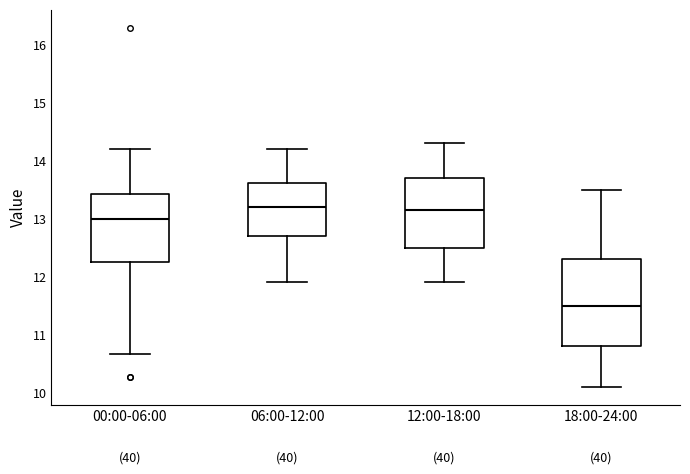

Which box has the lowest median line?

18:00-24:00